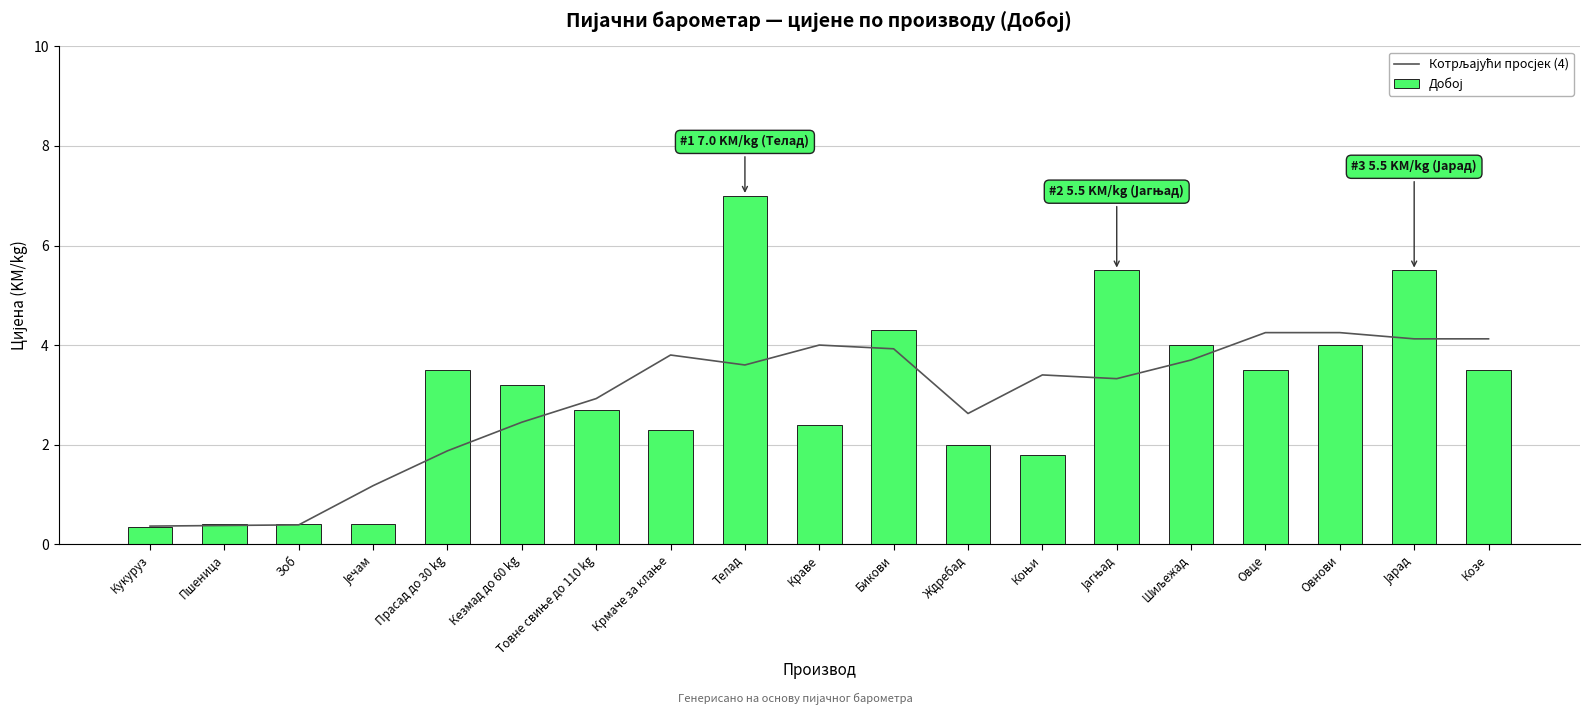

Which has a higher value, Јечам or Товне свиње до 110 kg?

Товне свиње до 110 kg